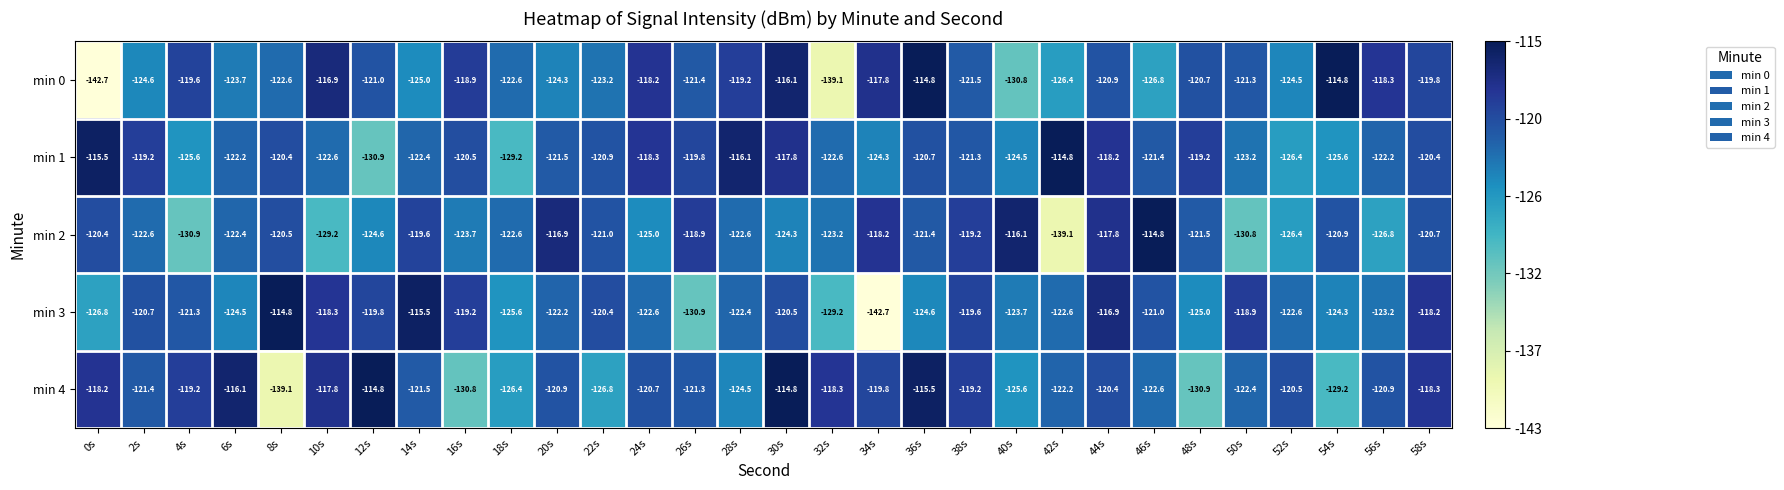

Count the number of data series in this chart.

5